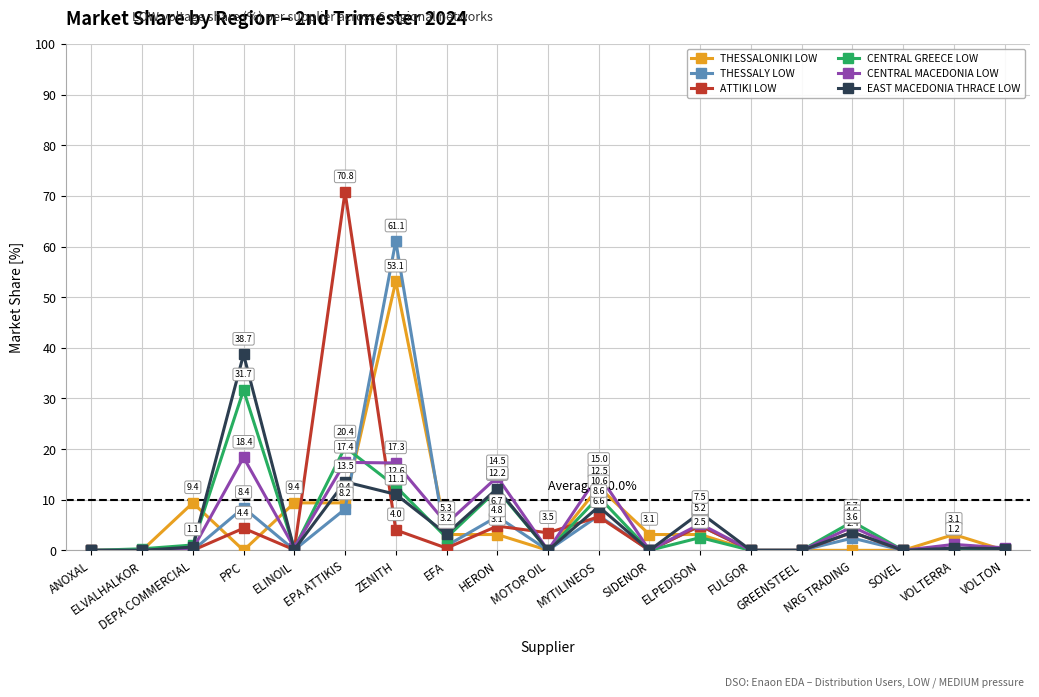

At which category is the sum across all series the highest?

ZENITH